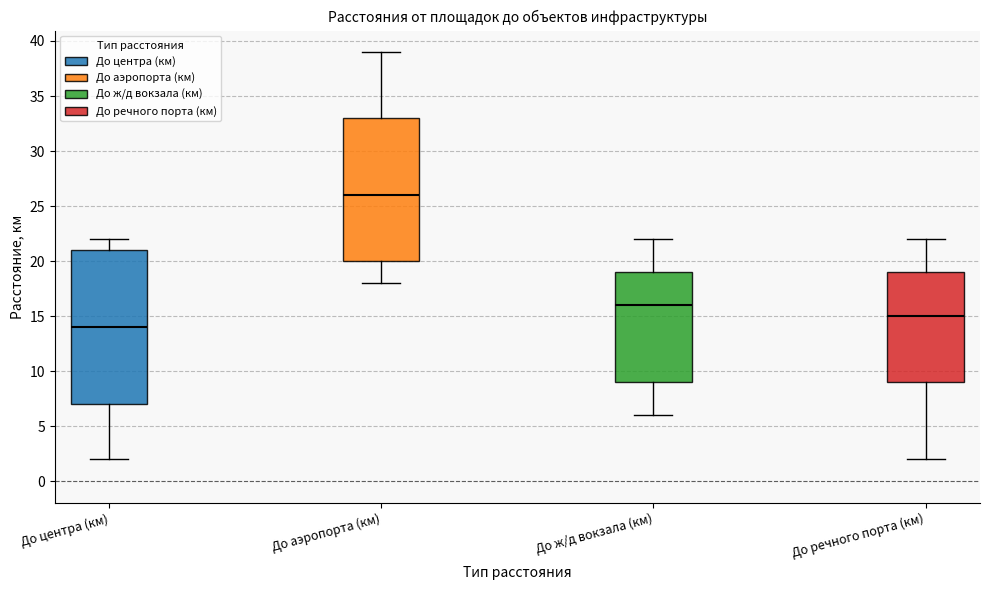

Where does the median line of the box for До ж/д вокзала (км) sit on the y-axis? The values are not printed on the chart, so give them approximately, as read against the axis.

16